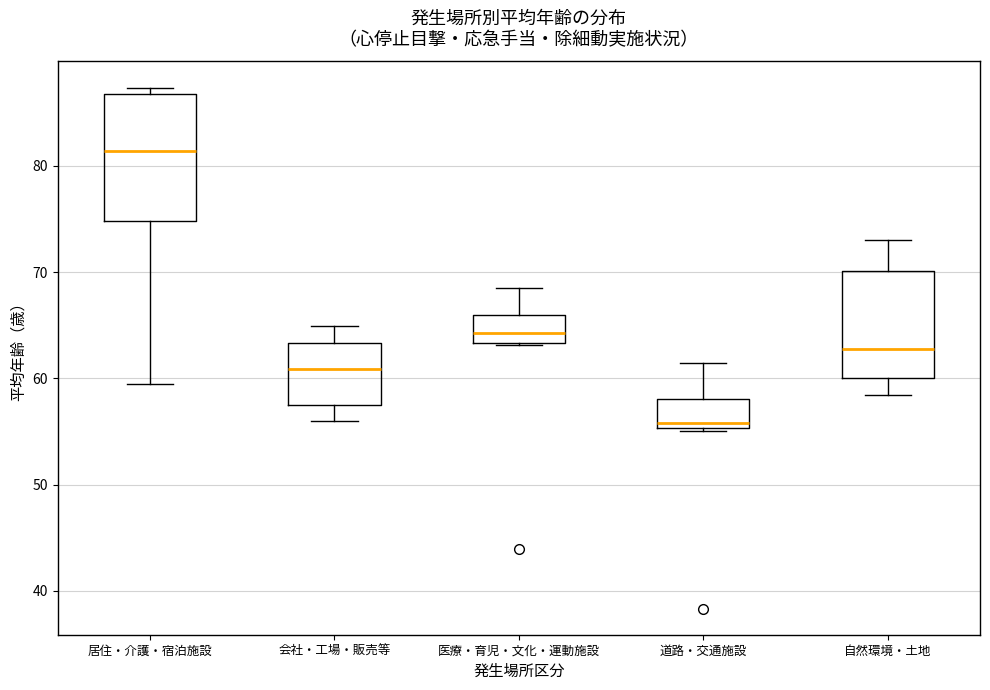

Reading left to right, read every box against the y-axis: the position of its median line, the range the box covers, and the ends of its whiskers. The values are not printed on the chart, so give them approximately, as read against the axis.

居住・介護・宿泊施設: median 81, box 75 to 87, whiskers 59 to 87 (just above the box's upper edge)
会社・工場・販売等: median 61, box 58 to 63, whiskers 56 to 65
医療・育児・文化・運動施設: median 64, box 63 to 66, whiskers 63 to 69
道路・交通施設: median 56, box 55 to 58, whiskers 55 to 61
自然環境・土地: median 63, box 60 to 70, whiskers 58 to 73